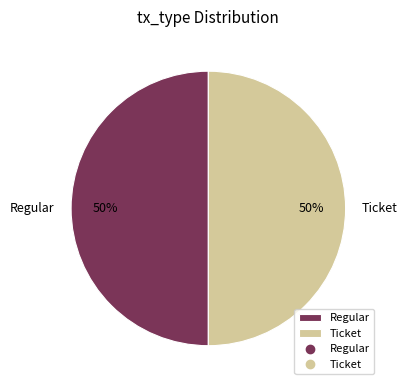

Is the sum of Ticket and Regular greater than half?

Yes